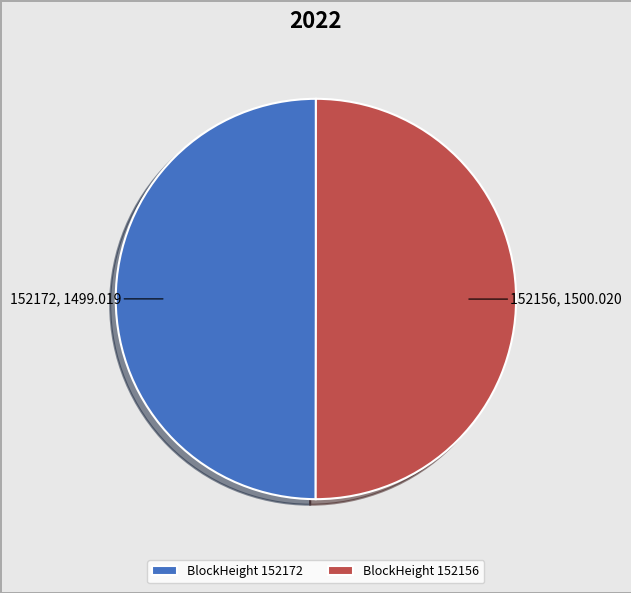

What is the ratio of the value at BlockHeight 152156 to the value at BlockHeight 152172?

1.0